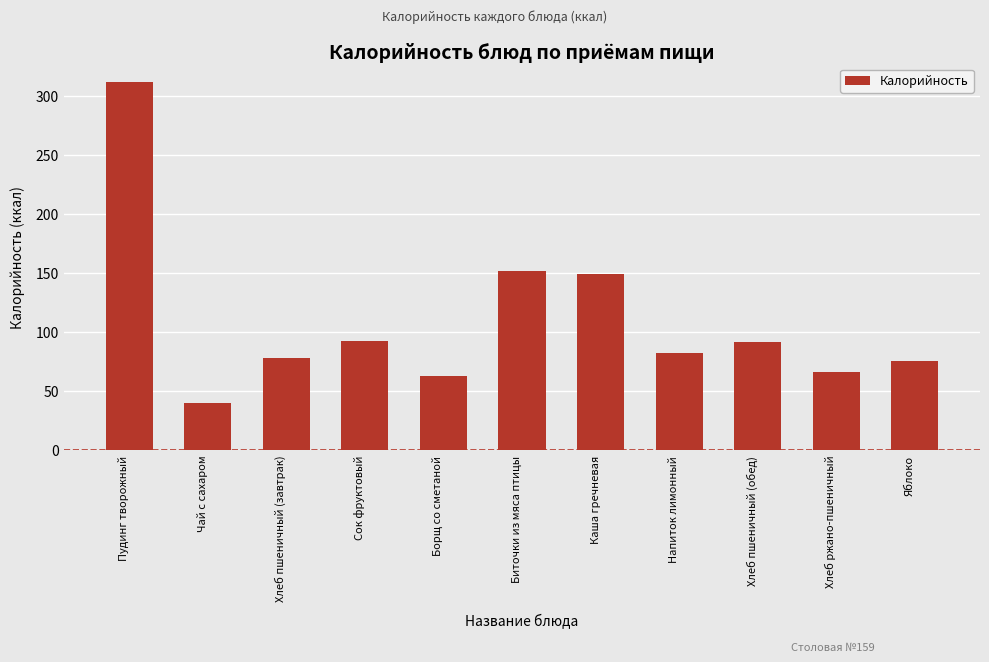

What is the sum of all values?

1197.7